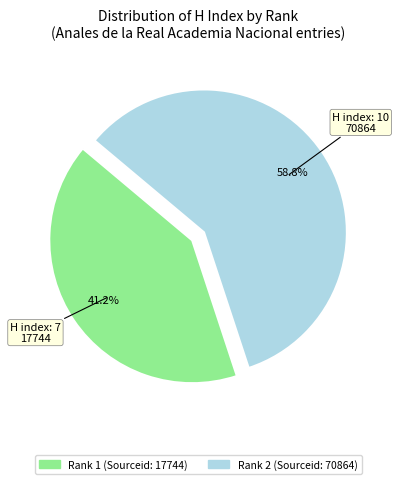

To the nearest percent, what is the average slice percentage?

50%